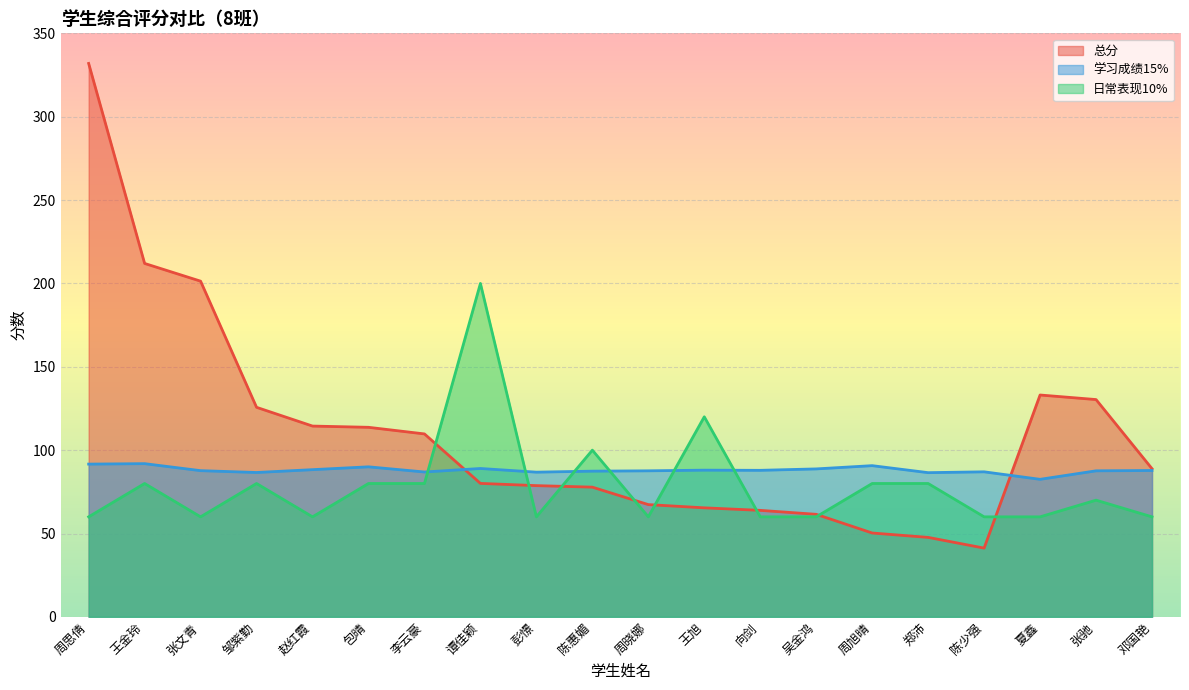

How many distinct data groups are displayed?

3